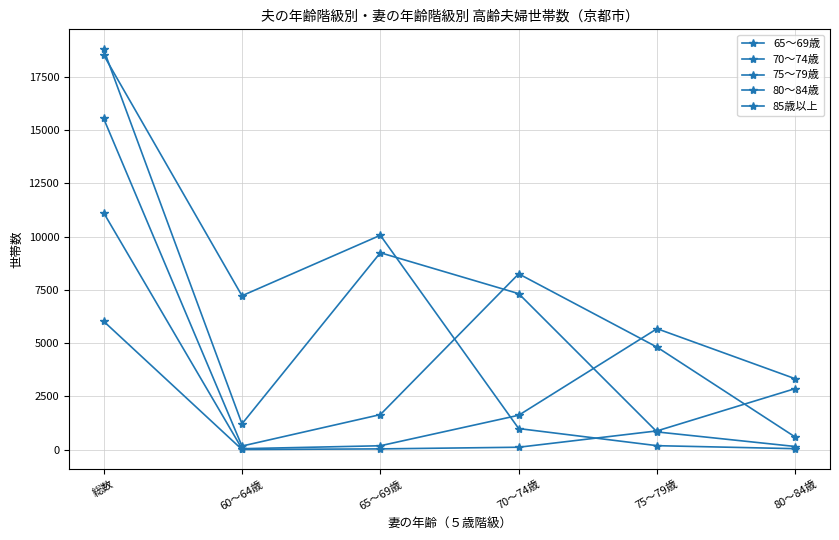

Reading right to left, list all the values displayed in this chart.

65～69歳: 46	187	990	10063	7224	18527
70～74歳: 148	832	7323	9243	1211	18791
75～79歳: 587	4811	8253	1645	169	15547
80～84歳: 3326	5678	1615	183	45	11123
85歳以上: 2869	881	114	36	8	6028